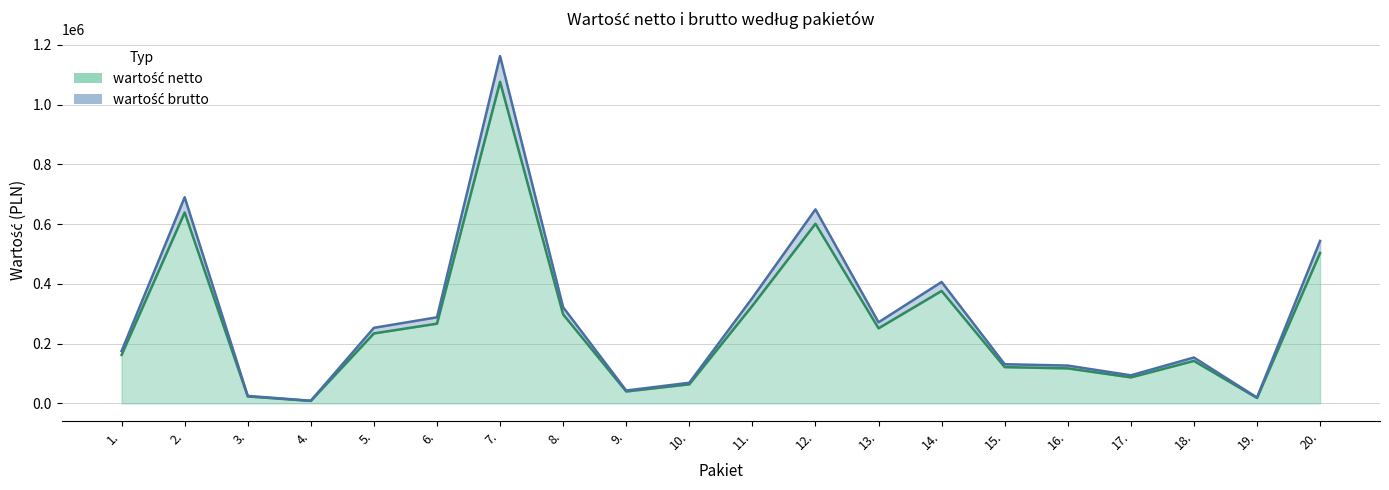

How many lines are shown in the chart?

2